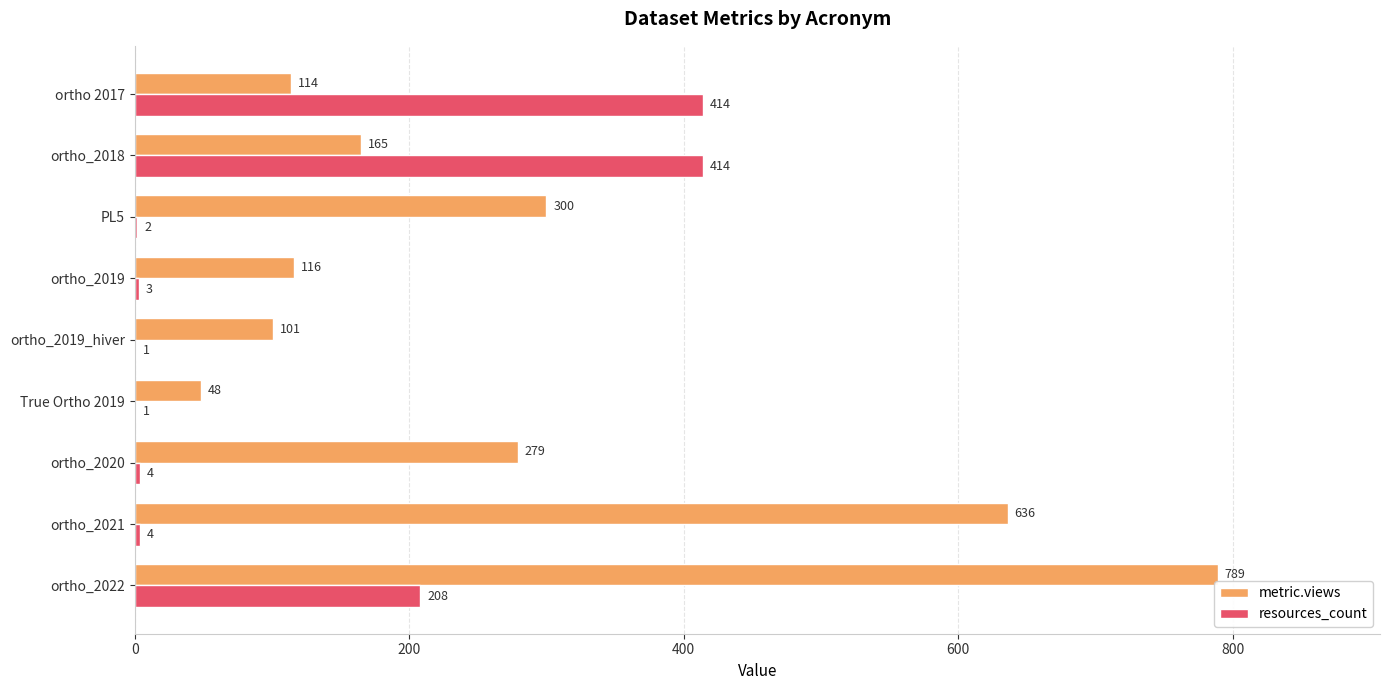

Between ortho_2019 and PL5, which series saw the biggest shift?

metric.views